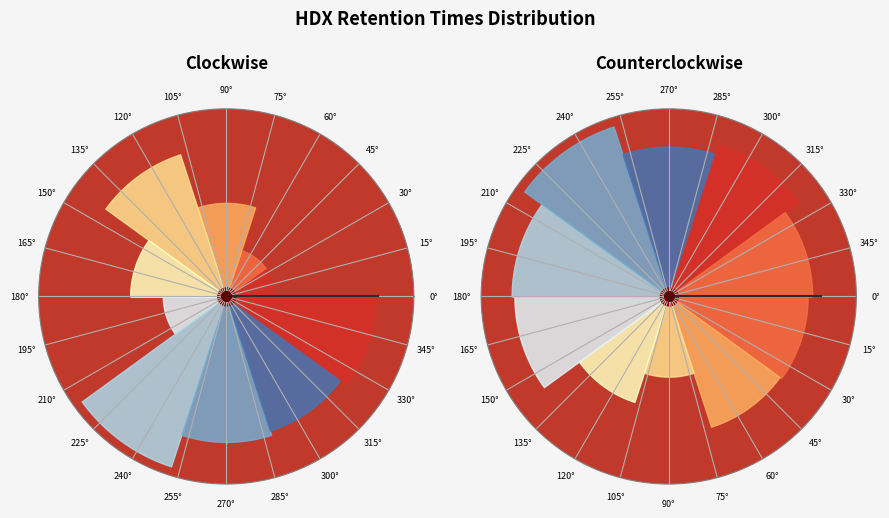

What is the smallest slice in the pie chart?

3.55